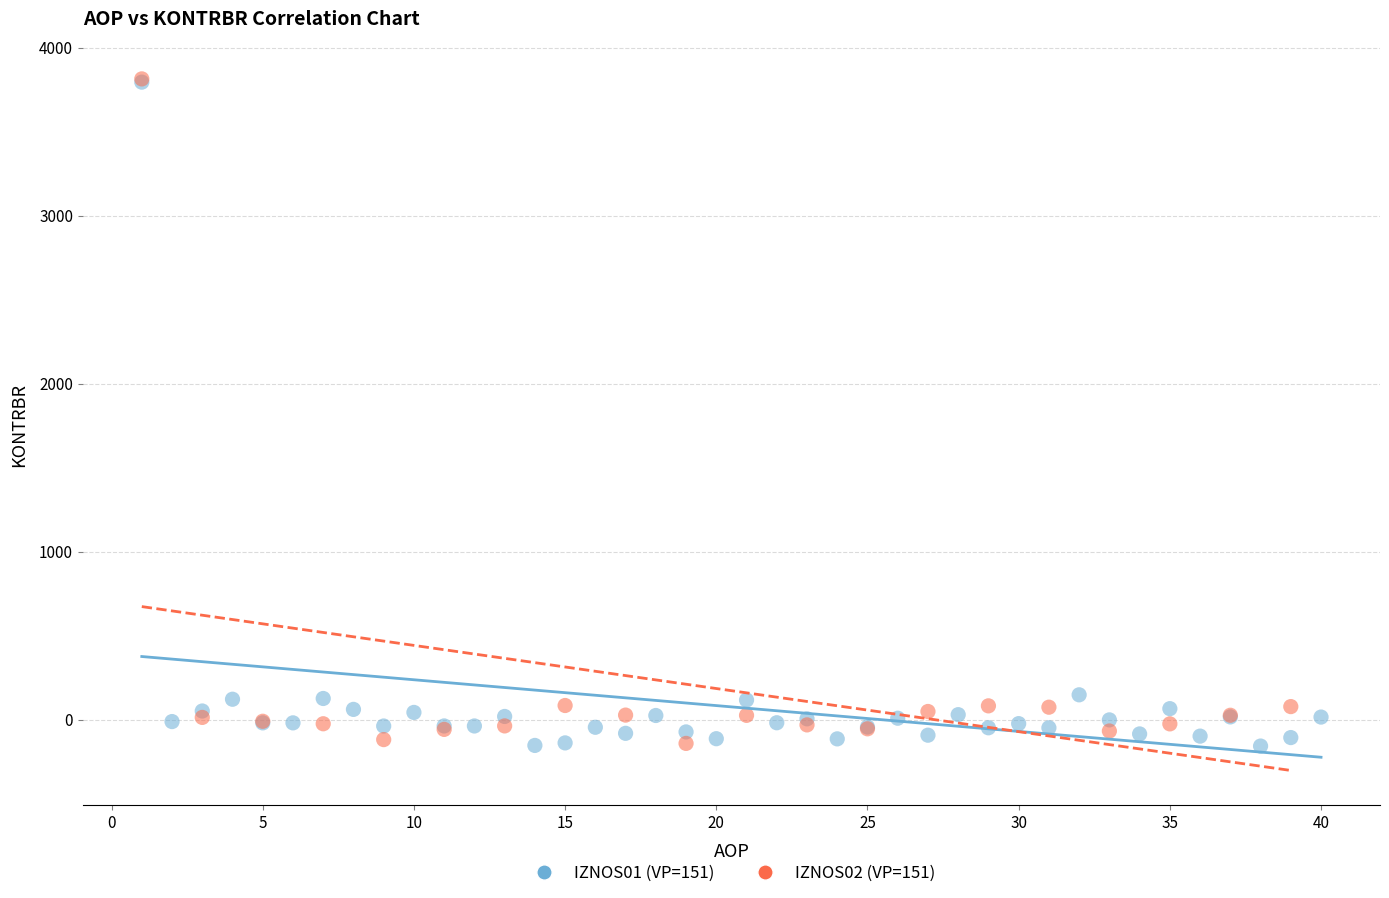

What are all the series names shown in the legend?

IZNOS01 (VP=151), IZNOS02 (VP=151)